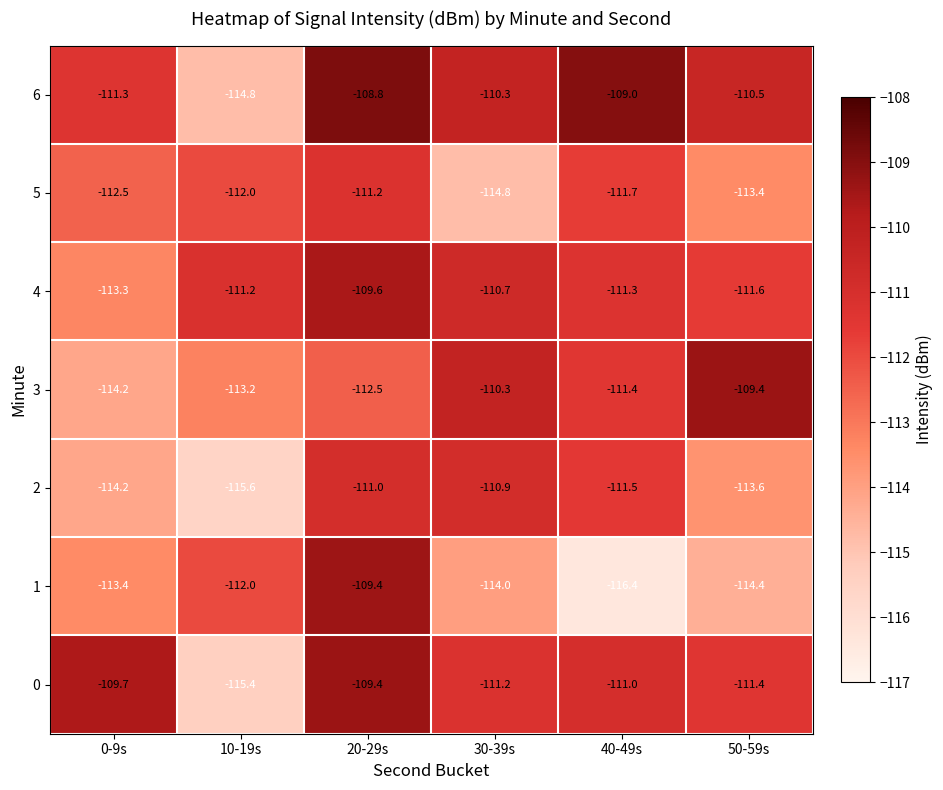

True or false: 3 has a value of -23.2 at 10-19s.

False